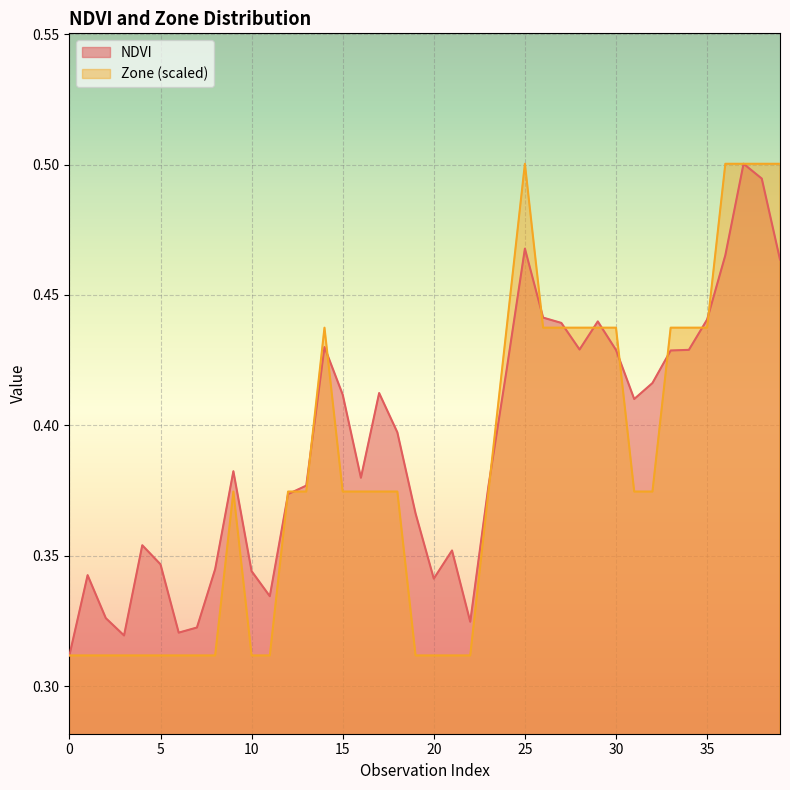

Which series has the largest total across all categories?

NDVI